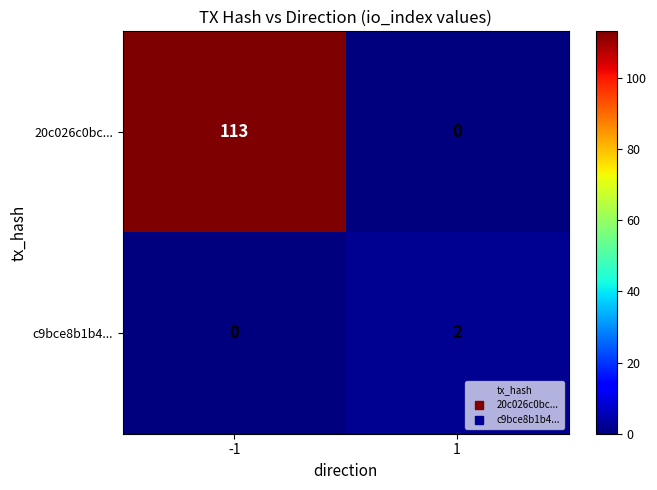

What is the sum of all 20c026c0bc... values?

113